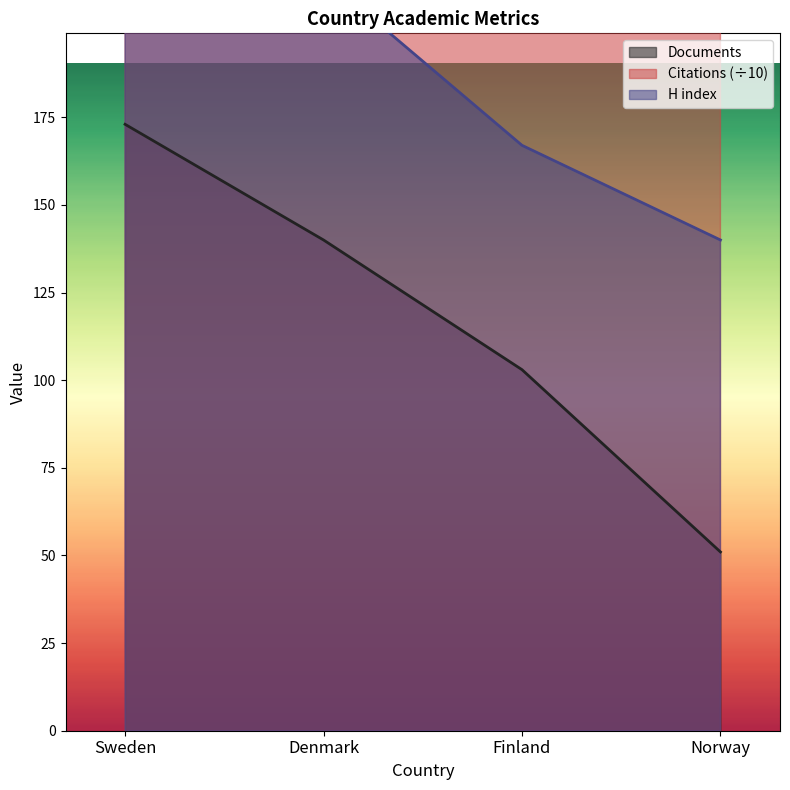

At Finland, list the series in order from smallest to largest.

Documents, H index, Citations